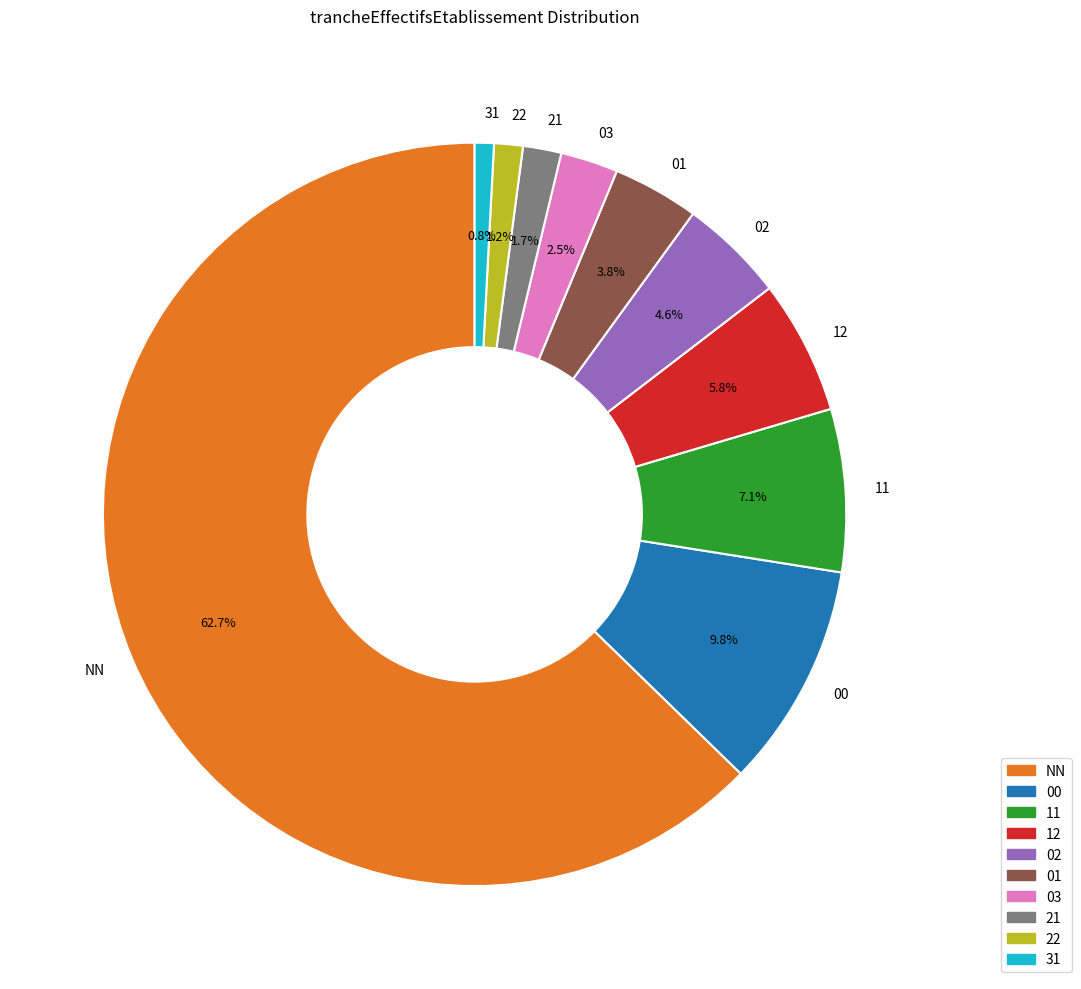

To the nearest percent, what is the average slice percentage?

10%